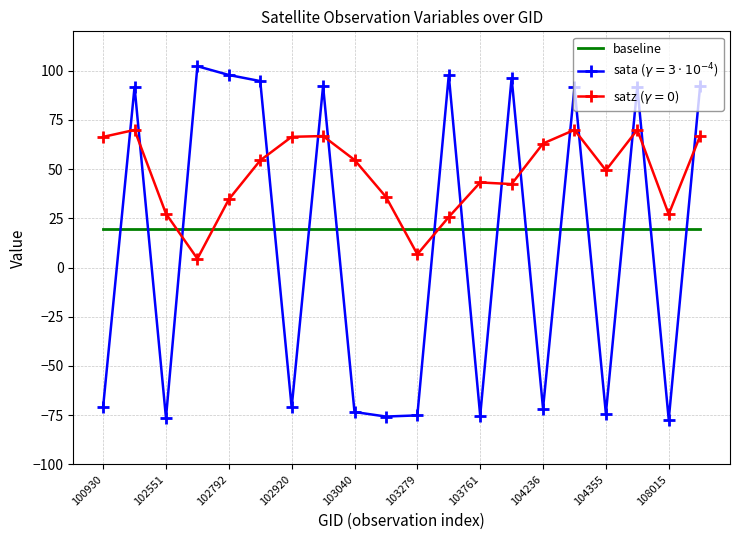

What is the minimum value shown in the chart?

-77.2